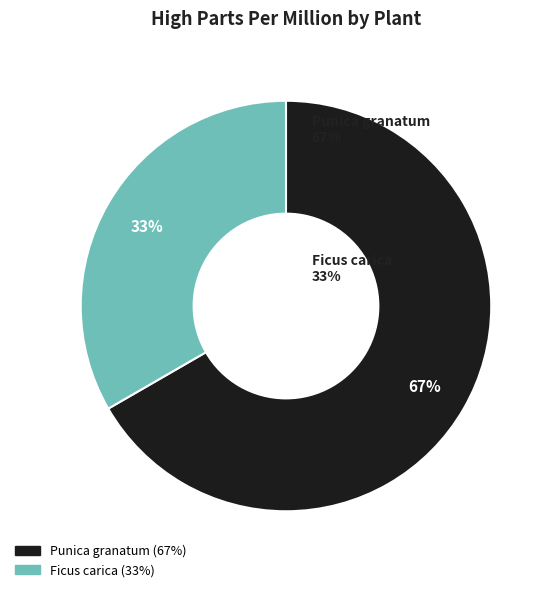

What percentage is the Ficus carica slice, to the nearest percent?

33%